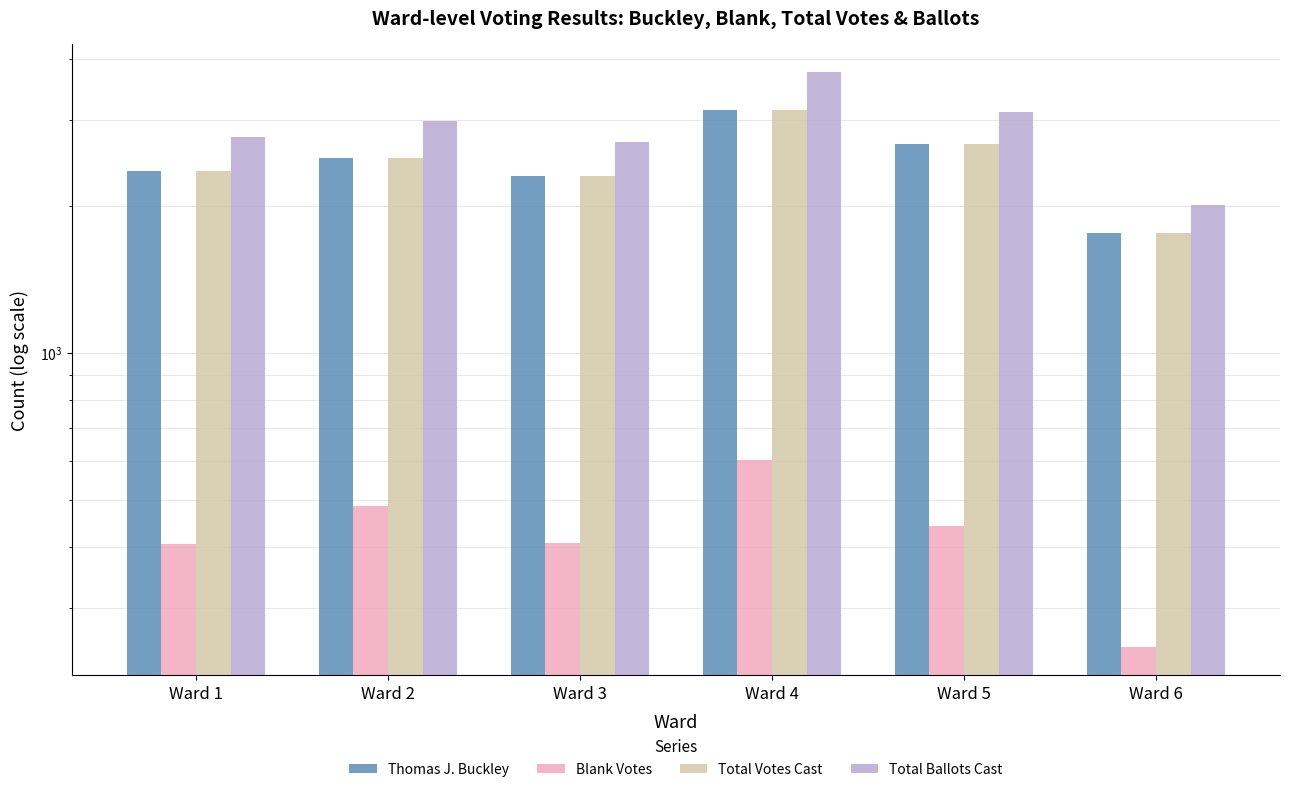

The Thomas J. Buckley series shows 2672 at Ward 5. True or false?

True